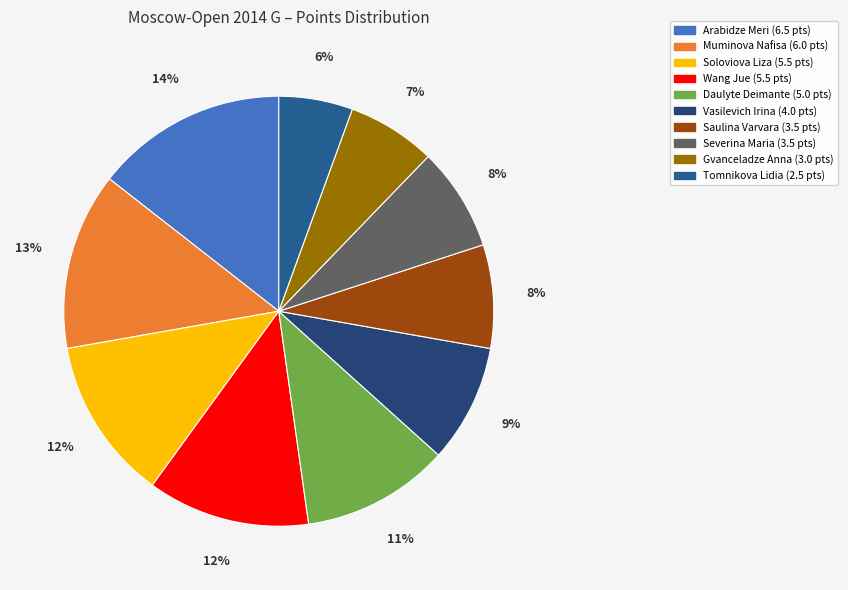

Count the number of slices in the pie.

10